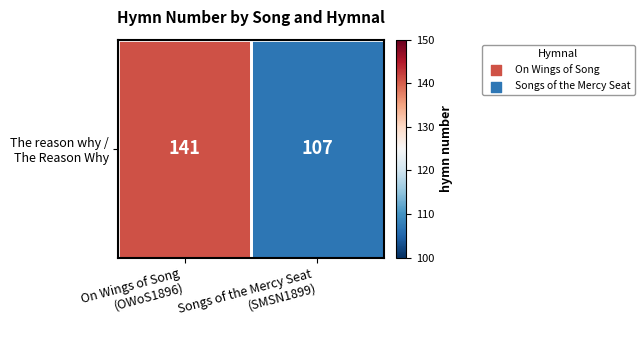

What is the ratio of the value at Songs of the Mercy Seat
(SMSN1899) to the value at On Wings of Song
(OWoS1896)?

0.8